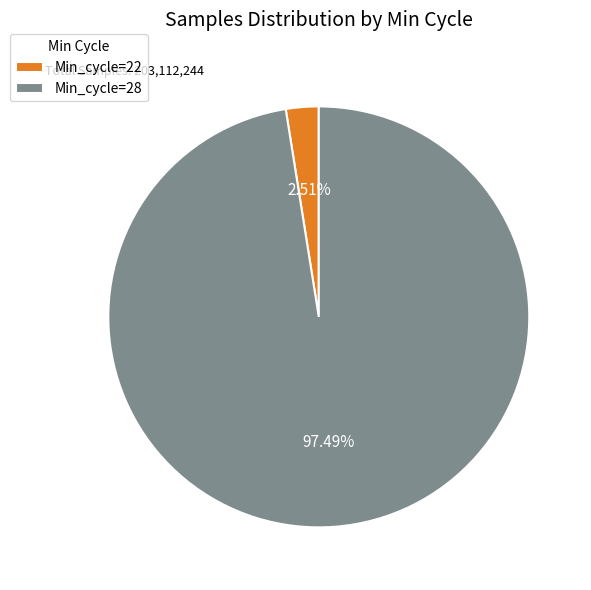

Is there a majority slice in this chart?

Yes